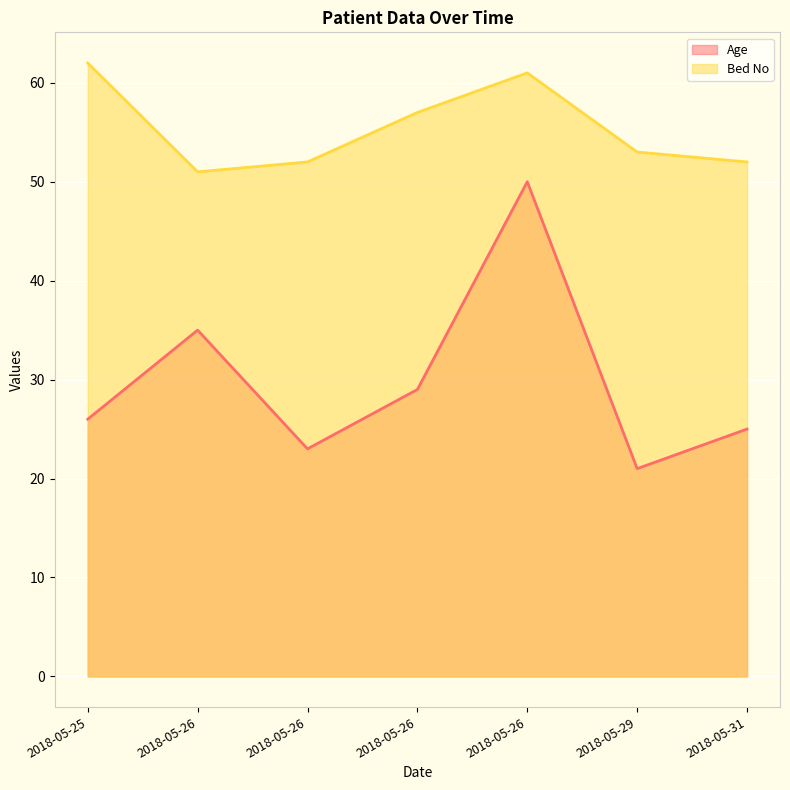

Does the chart display data point markers on the line(s)?

No